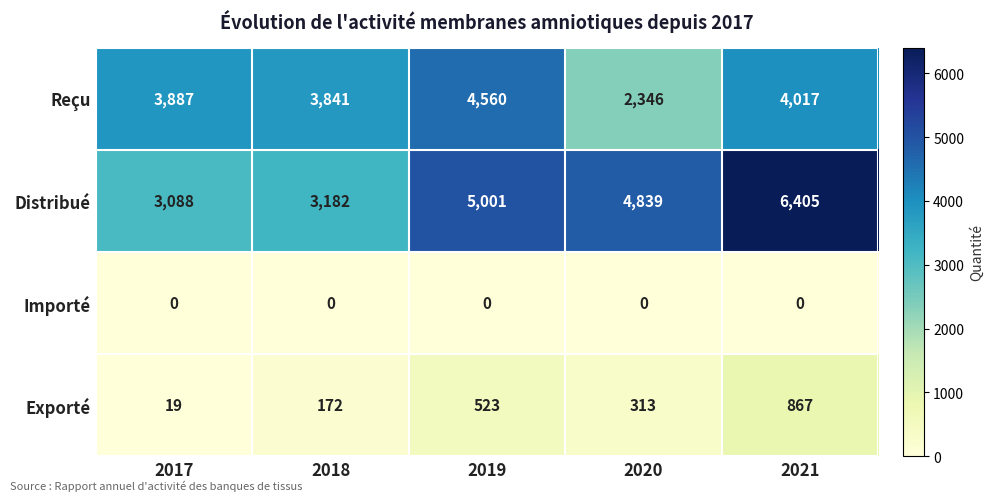

What is the difference between the maximum and minimum values in the Reçu series?

2214